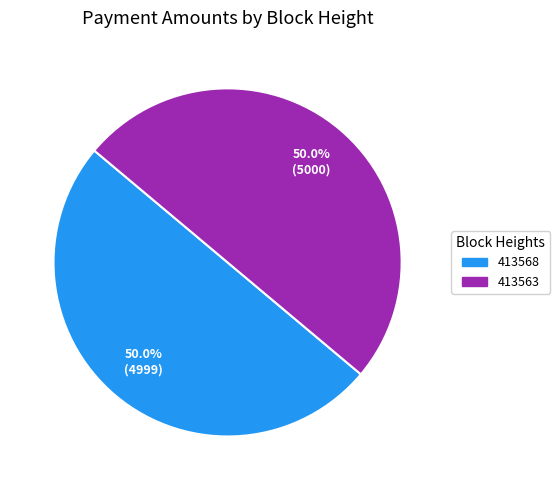

What percentage do 413563 and 413568 together represent?

100.0%